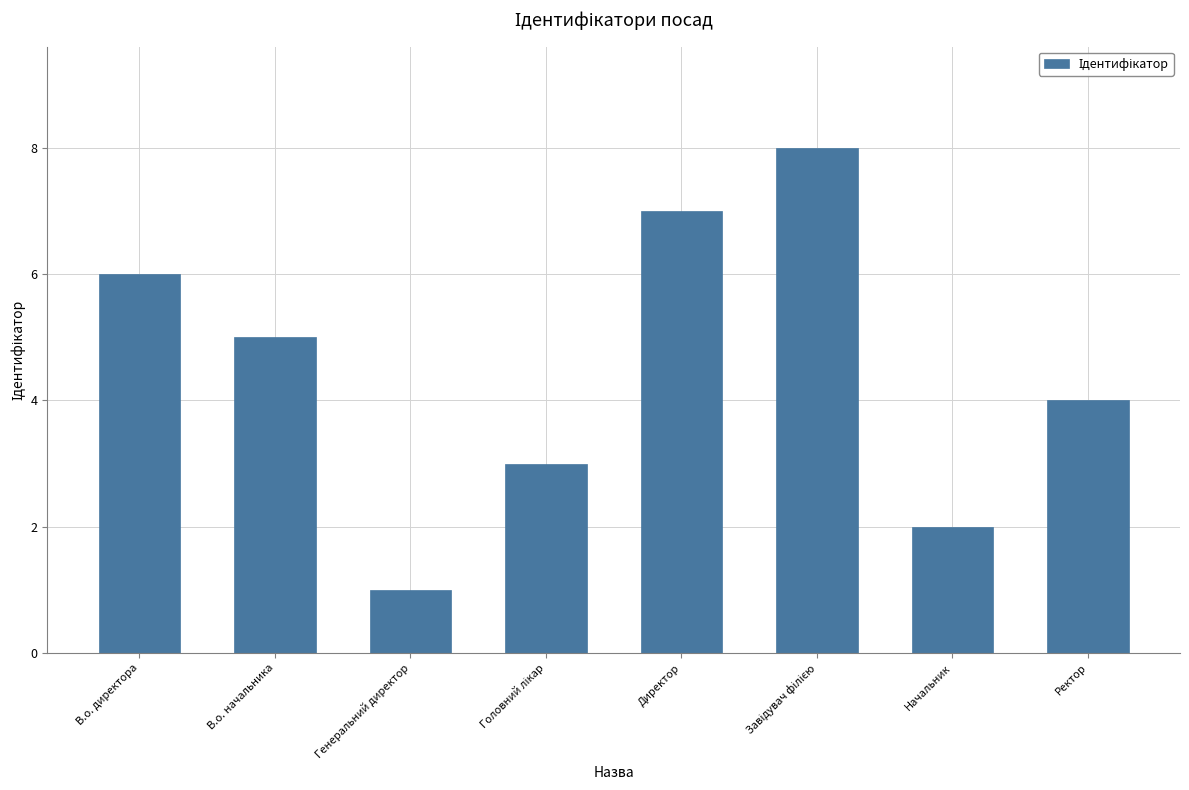

What position from the left is Ректор?

8